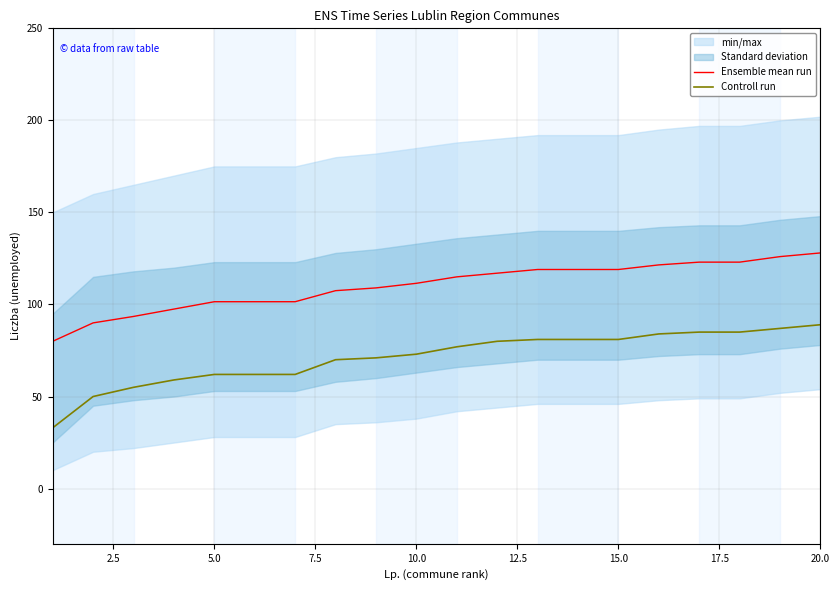

What is the difference between the maximum and minimum values in the Controll run series?

56.0